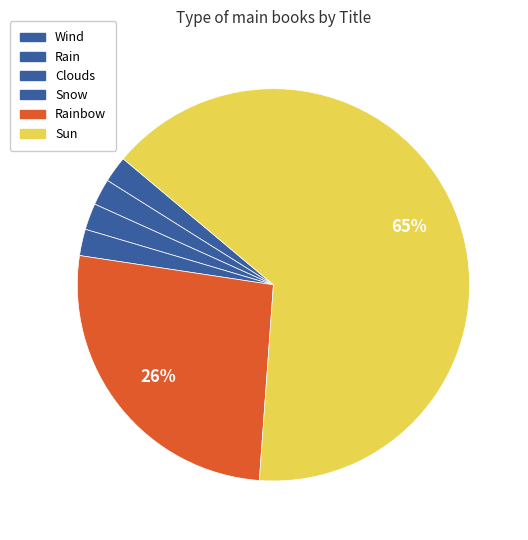

True or false: Rainbow accounts for 26% of the total.

True